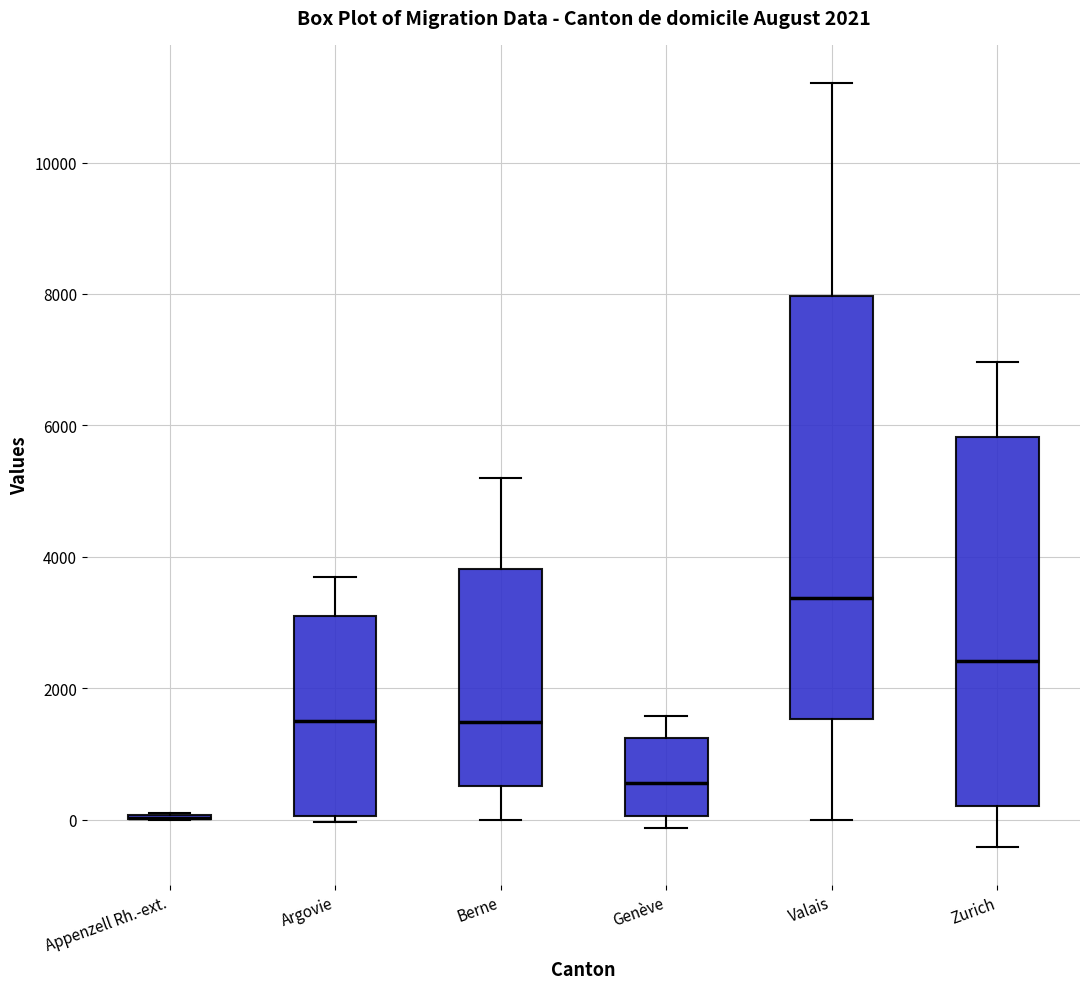

Which box is the tallest, from its lower edge to its upper edge?

Valais